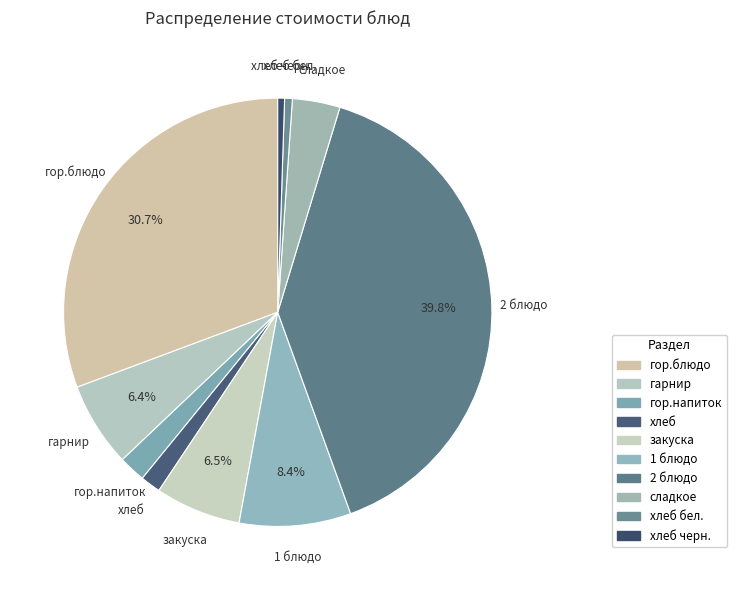

How many slices are in this pie chart?

10